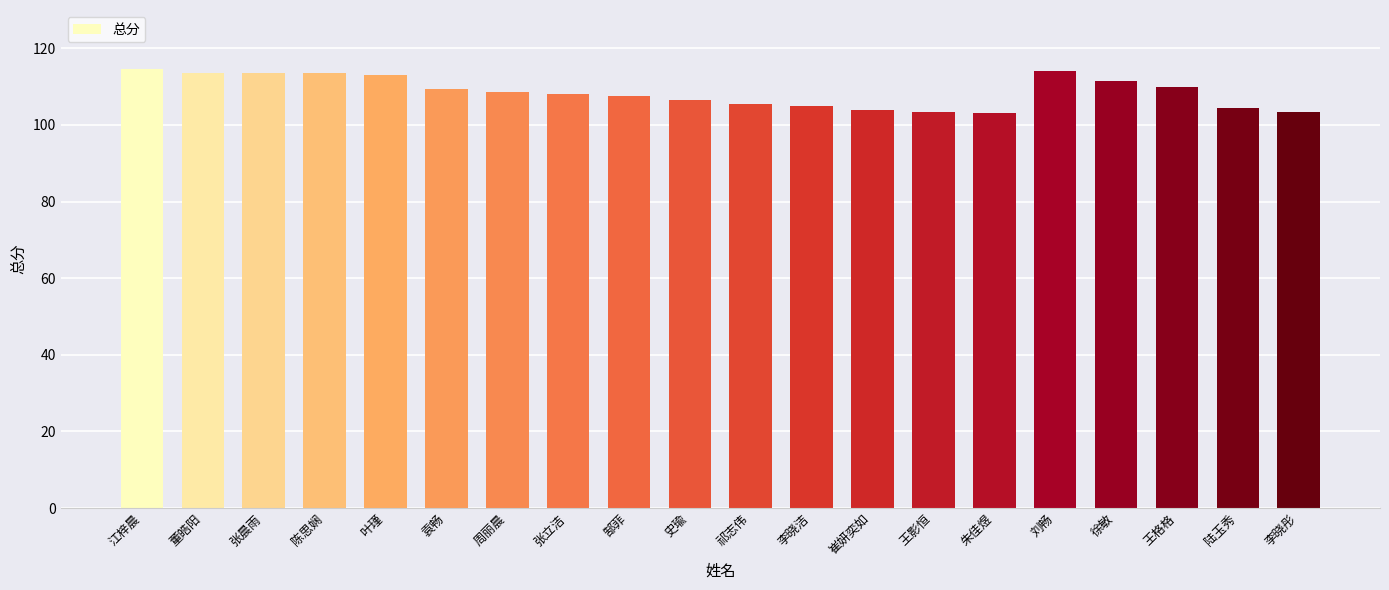

What is the difference between the values at 崔妍奕如 and 叶瑾?

9.0